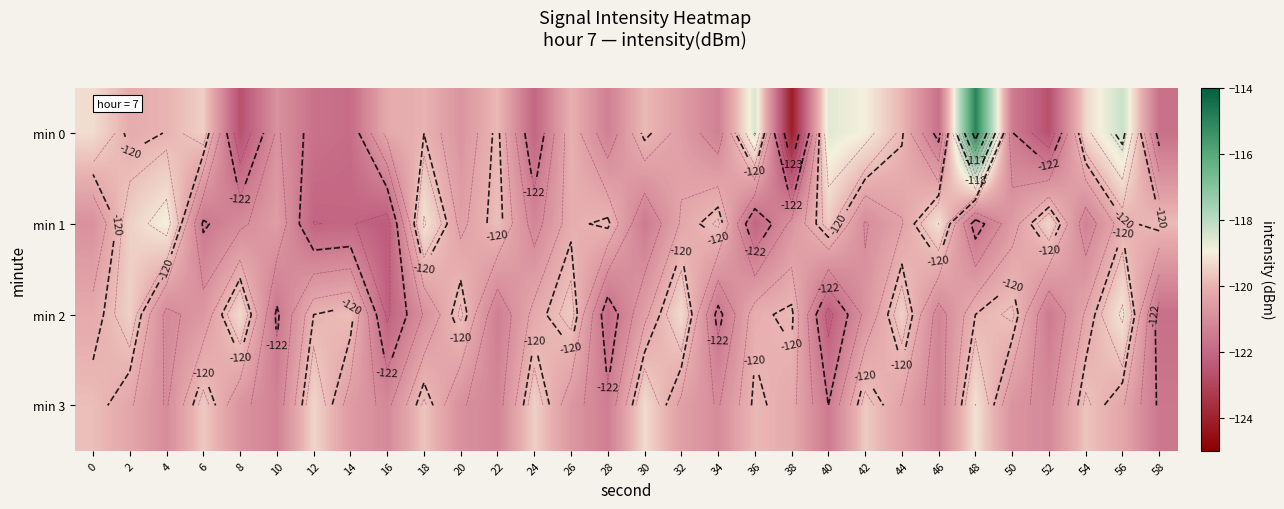

What is the spread (max minus min) of values at 14?

2.3